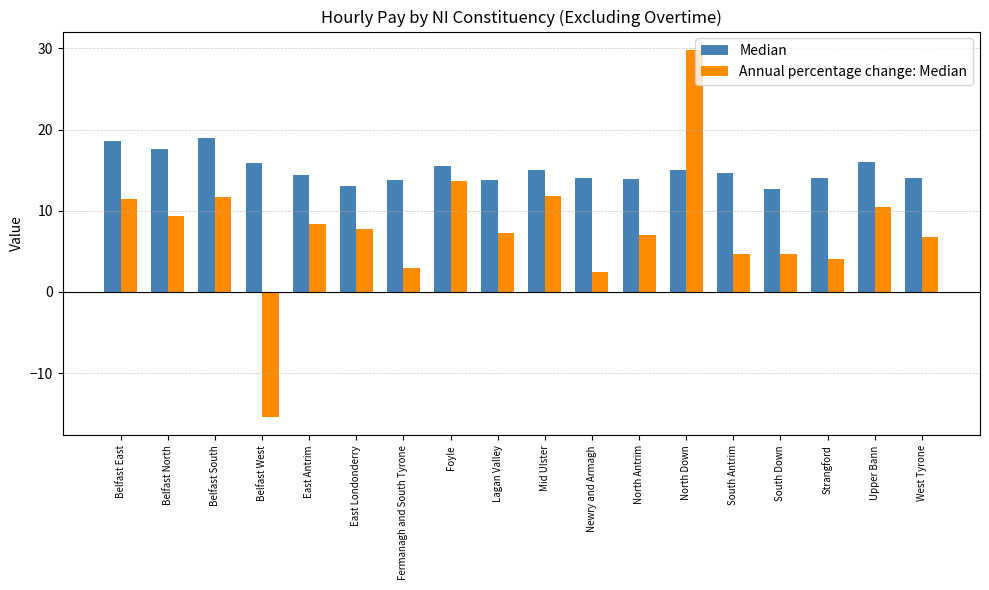

What is the difference between the maximum and minimum values in the Median series?

6.4